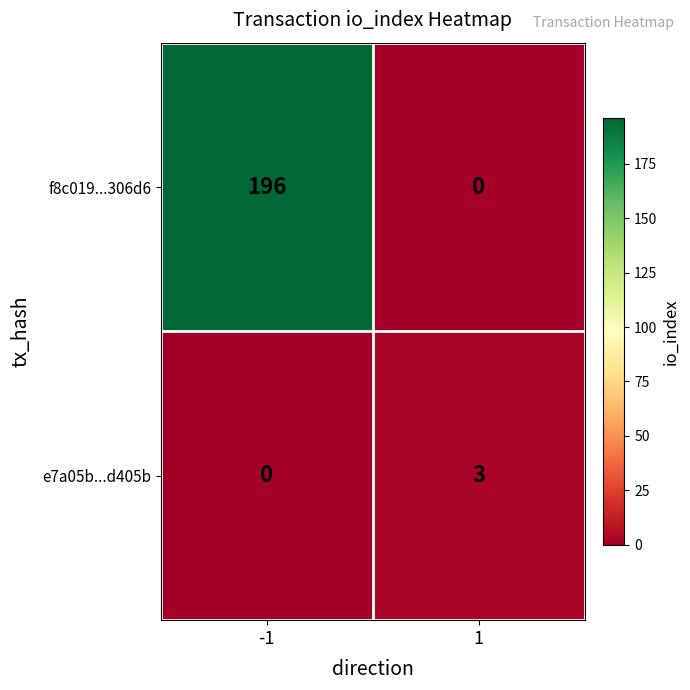

Which series has the largest total across all categories?

f8c019...306d6